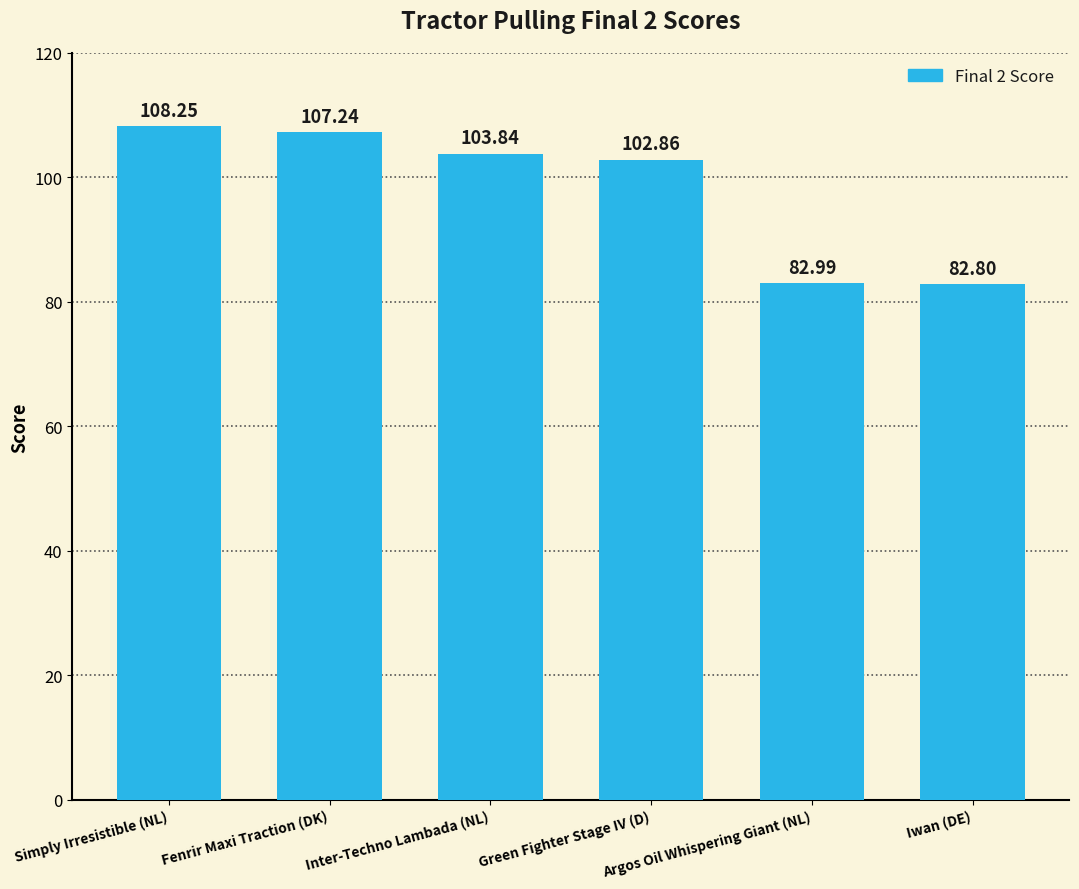

What is the difference between the maximum and second lowest values?

25.3